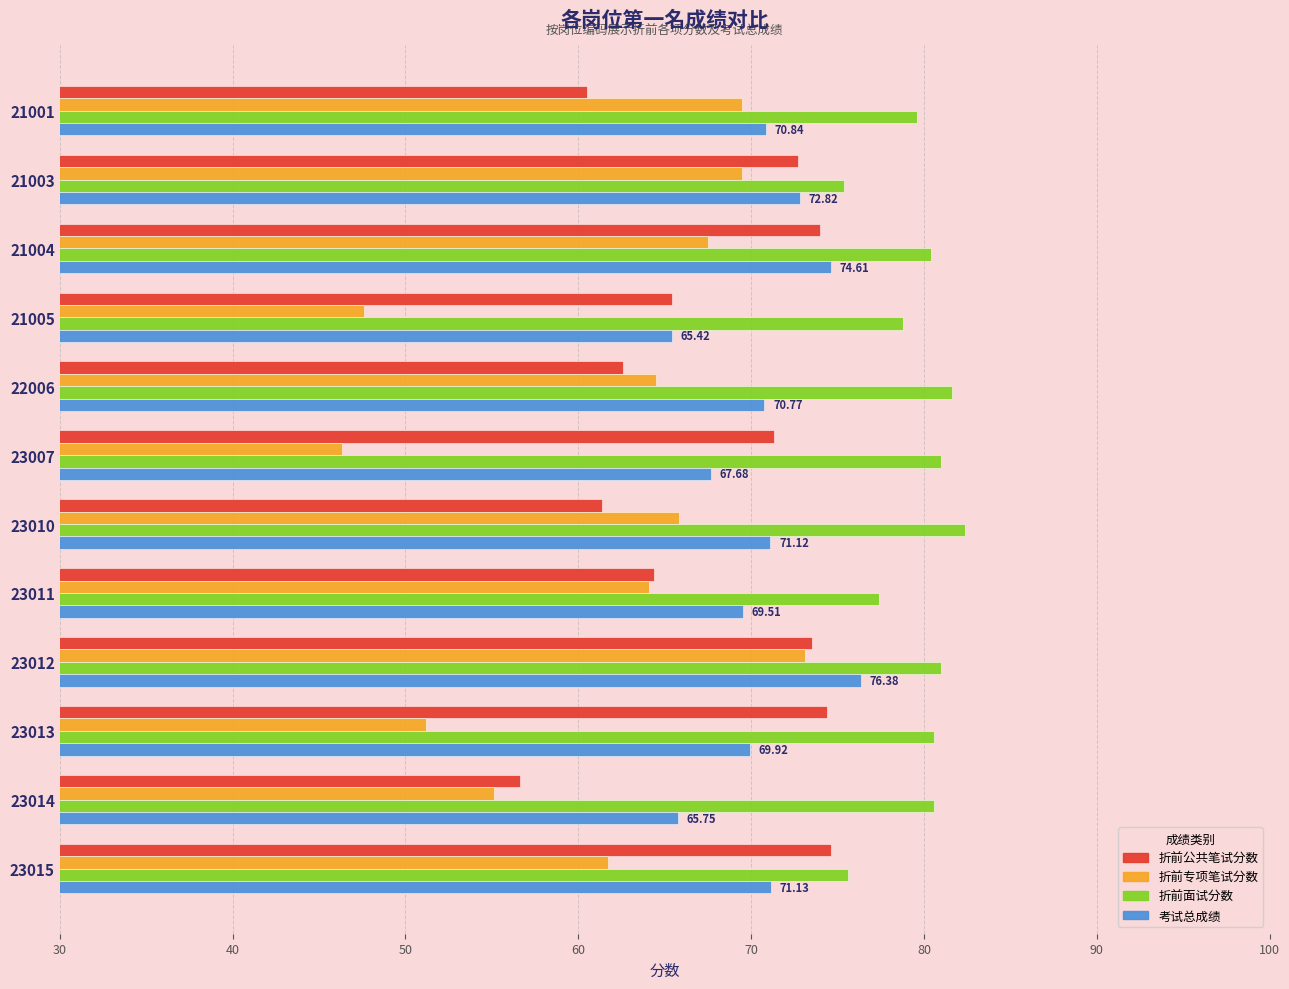

Rank the series by their average value, from lowest to highest.

折前专项笔试分数, 折前公共笔试分数, 考试总成绩, 折前面试分数